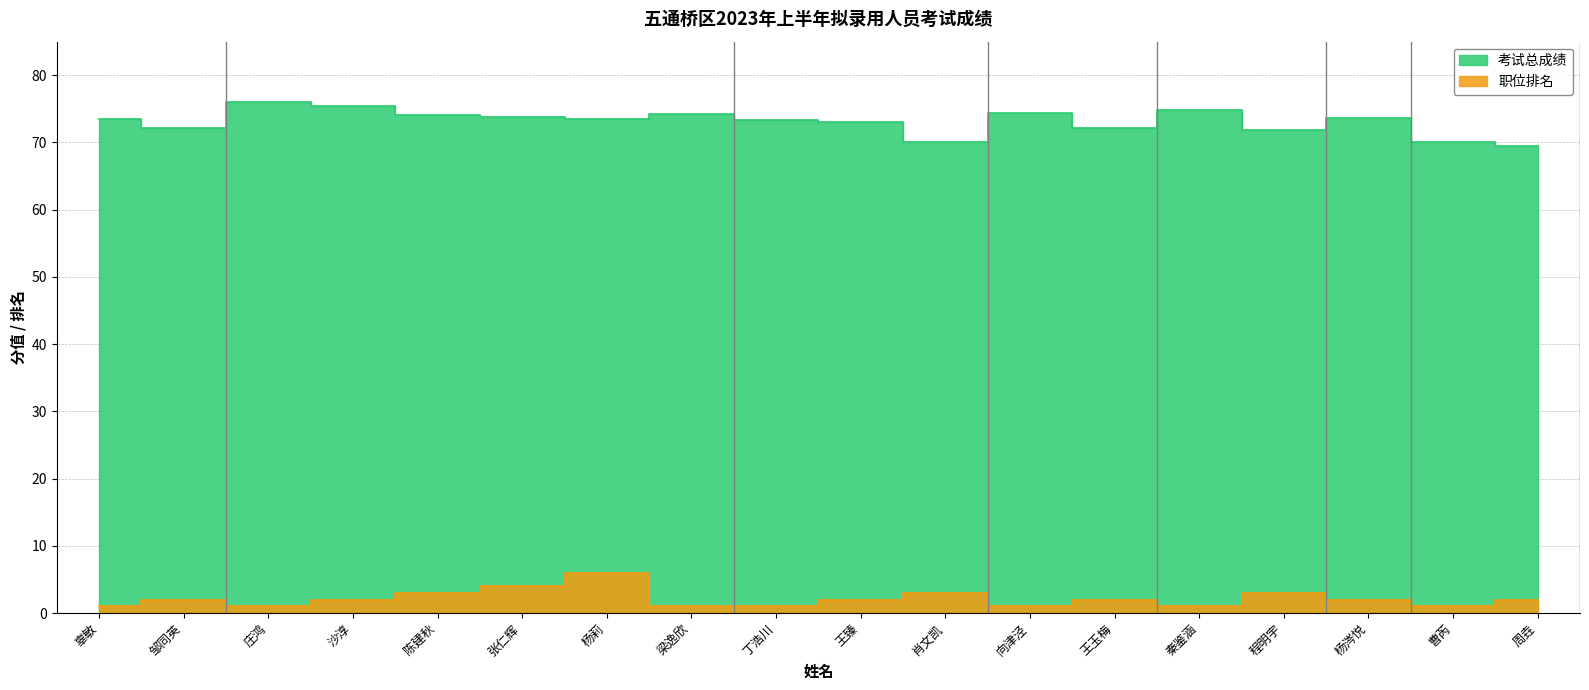

Reading right to left, what are all the values shown in this chart?

考试总成绩: 周垚=69.4	曹芮=70.1	杨涔悦=73.7	程明宇=71.9	秦鉴涵=74.9	王玉梅=72.1	向津泾=74.3	肖文凯=70.1	王臻=73.0	丁浩川=73.4	梁逸欣=74.2	杨莉=73.6	张仁辉=73.7	陈建秋=74.0	沙淳=75.5	庄鸿=76.0	邹同英=72.1	辜敏=73.5
职位排名: 周垚=2.0	曹芮=1.0	杨涔悦=2.0	程明宇=3.0	秦鉴涵=1.0	王玉梅=2.0	向津泾=1.0	肖文凯=3.0	王臻=2.0	丁浩川=1.0	梁逸欣=1.0	杨莉=6.0	张仁辉=4.0	陈建秋=3.0	沙淳=2.0	庄鸿=1.0	邹同英=2.0	辜敏=1.0